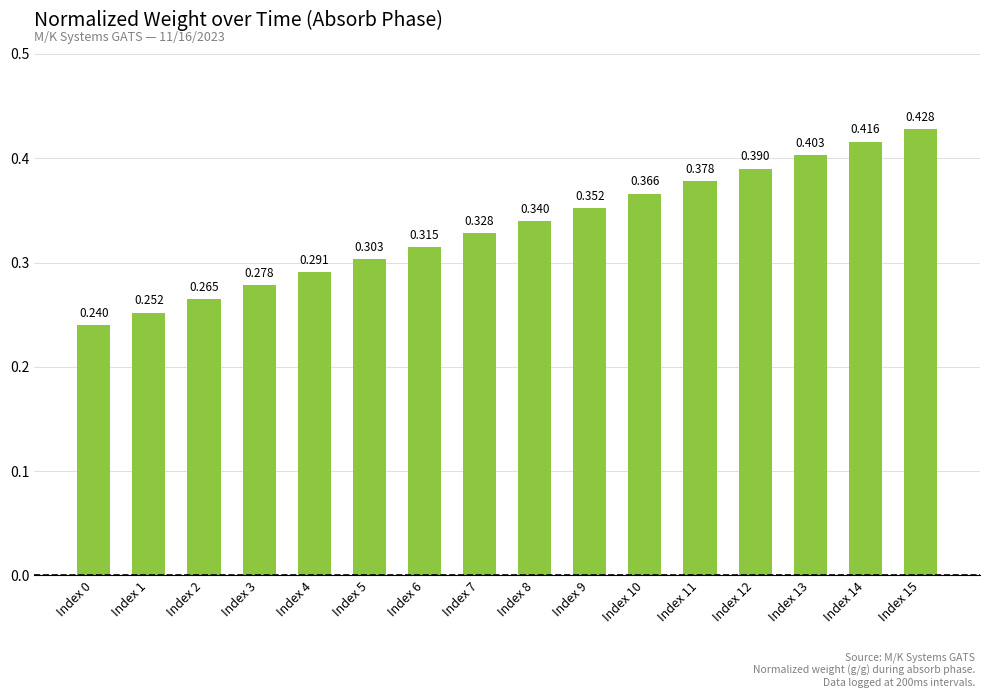

The value at Index 8 is 0.3. True or false?

True